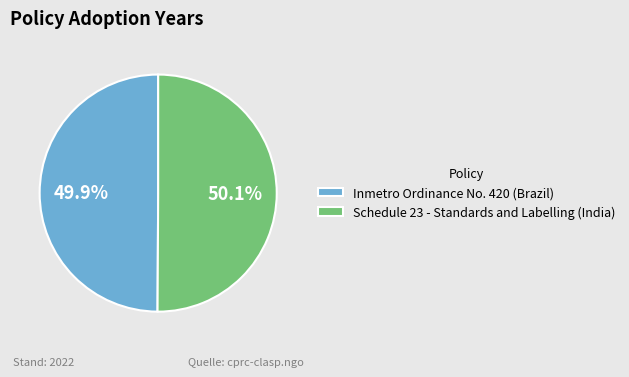

Is the sum of Schedule 23 - Standards and Labelling (India) and Inmetro Ordinance No. 420 (Brazil) greater than half?

Yes